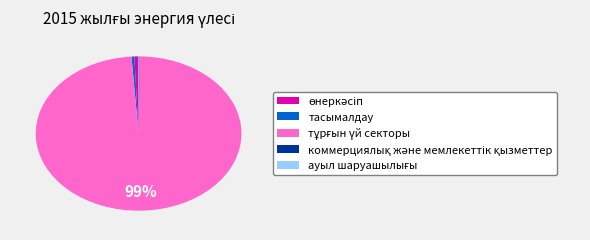

Does any single category account for the majority?

Yes